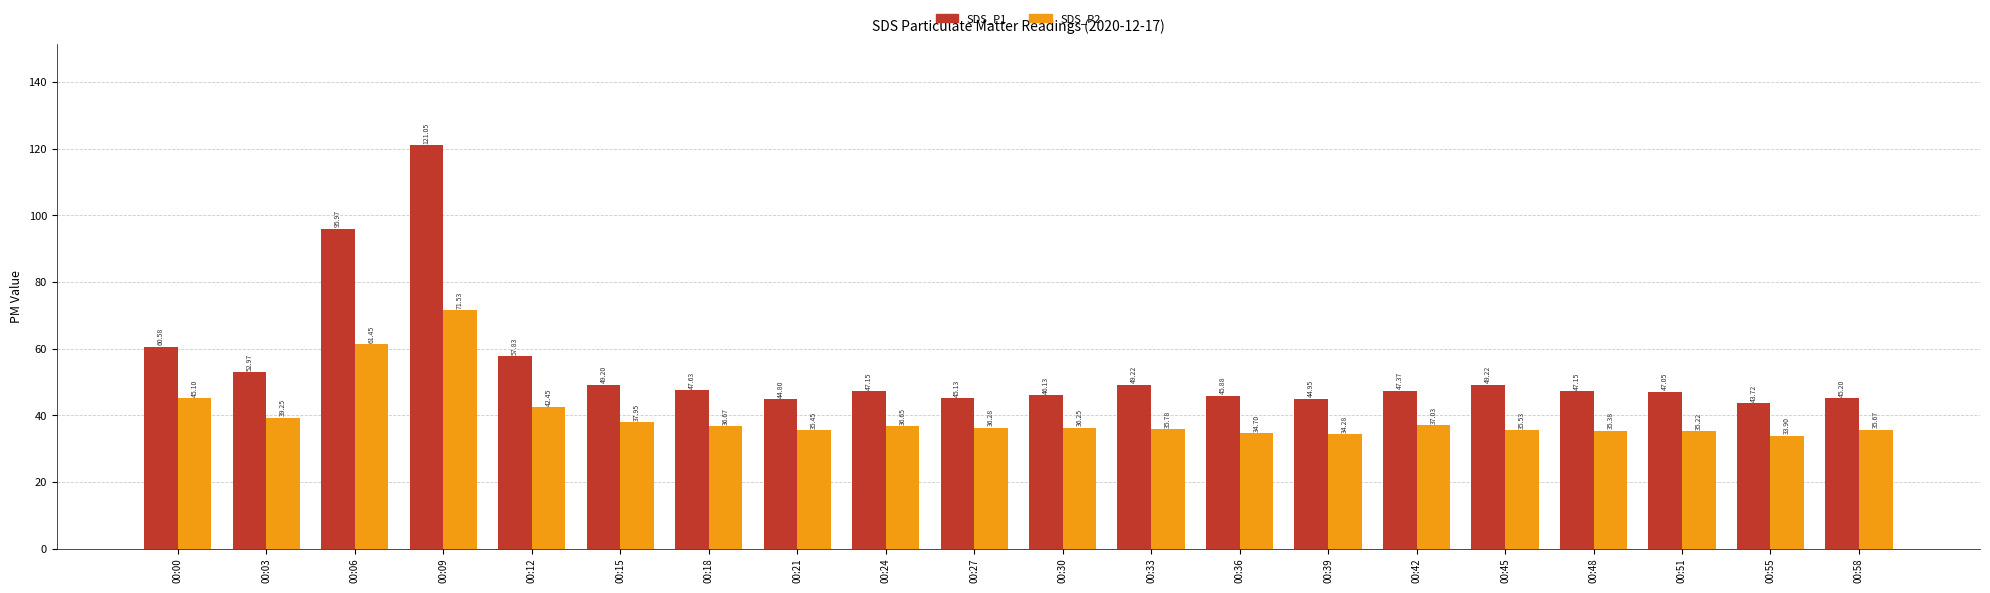

What is the value of the SDS_P1 bar at the 8th from the left?

44.8